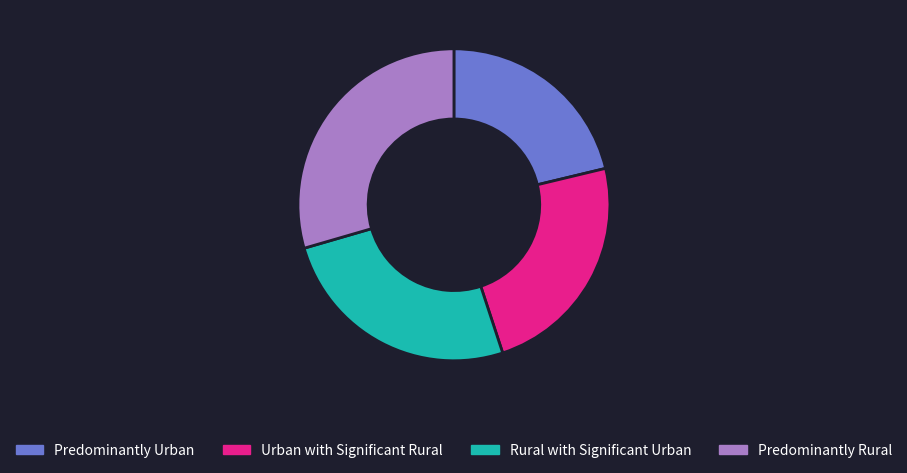

Rank the categories by value from highest to lowest.

Predominantly Rural, Rural with Significant Urban, Urban with Significant Rural, Predominantly Urban